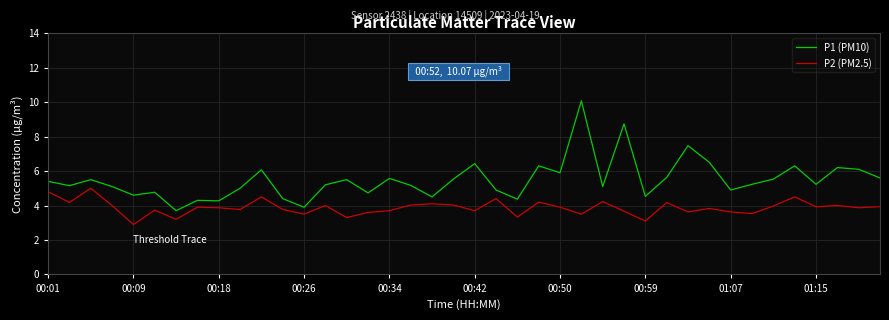

What is the minimum value shown in the chart?

2.9